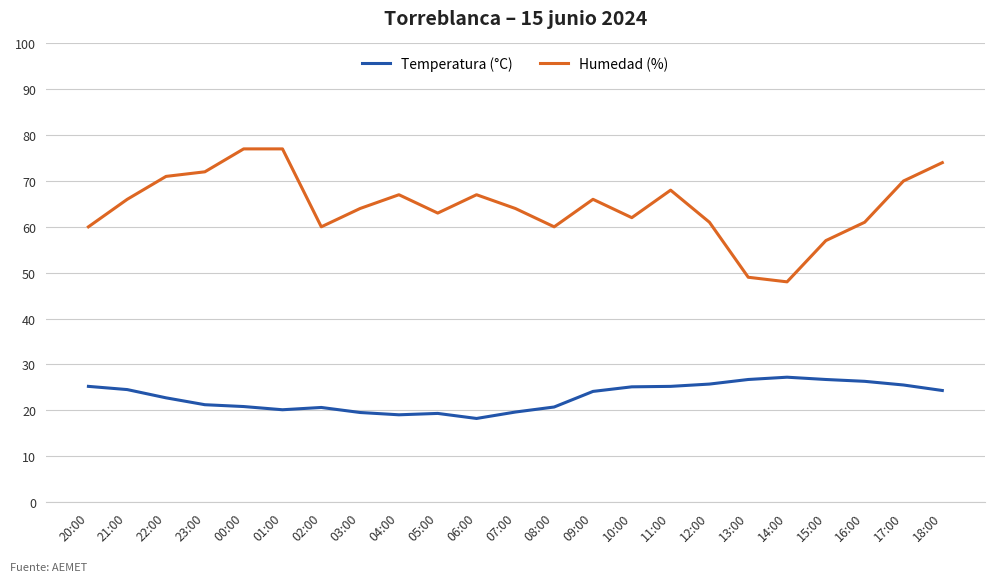

What are all the series names shown in the legend?

Temperatura (°C), Humedad (%)